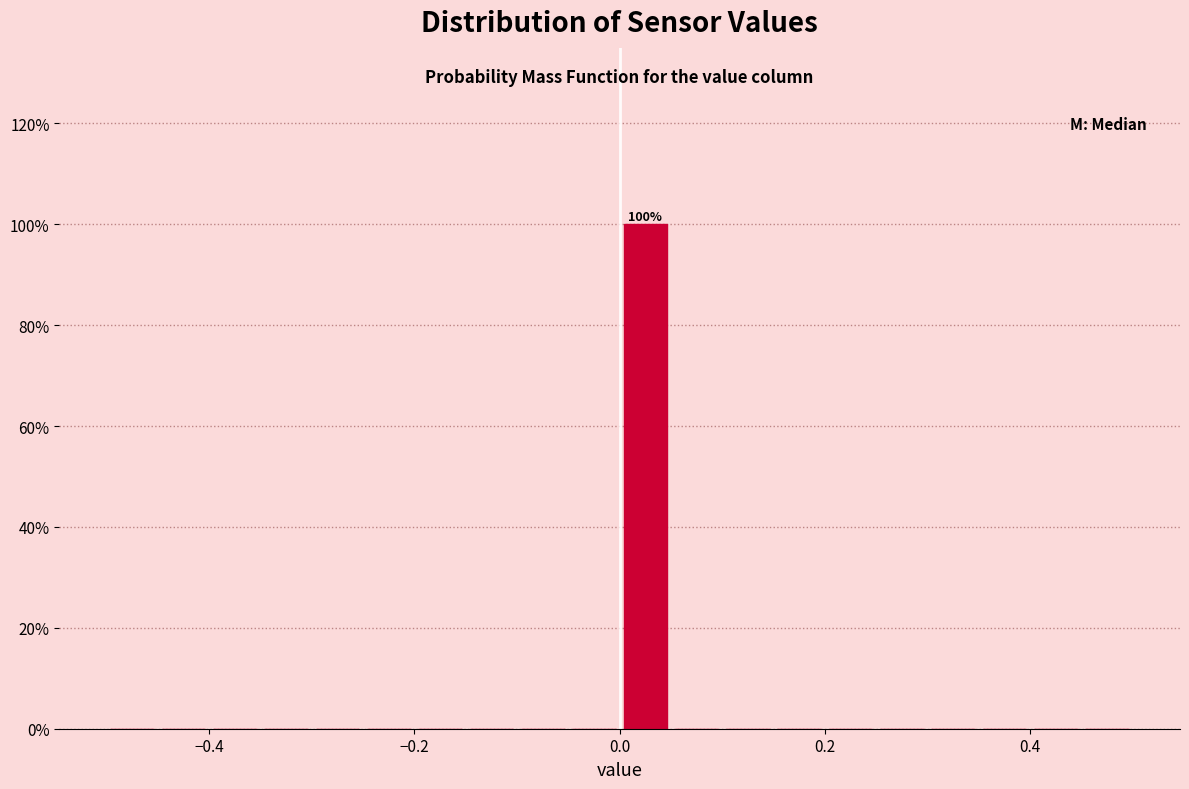

Read against the x-axis, roughly where is the centre of the tallest bar?

0.02